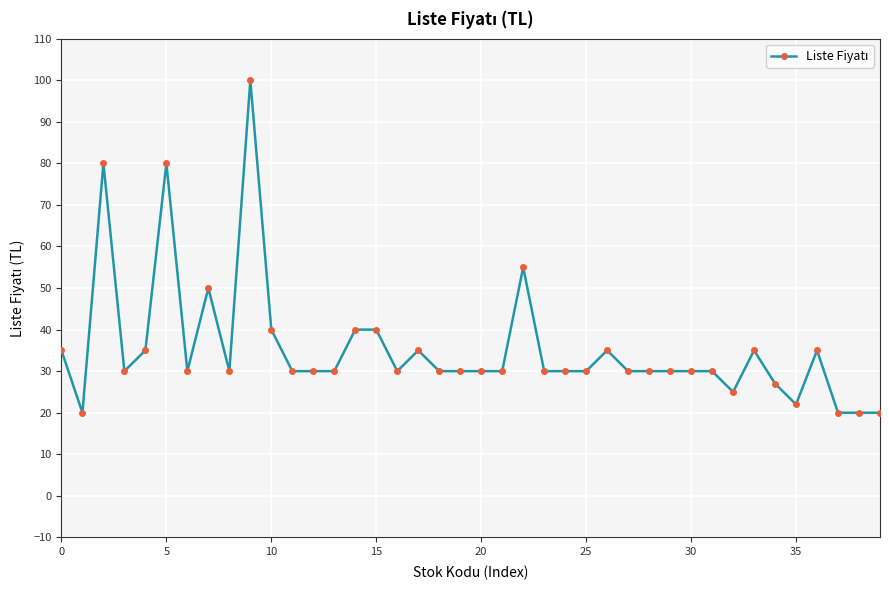

How many lines are shown in the chart?

1